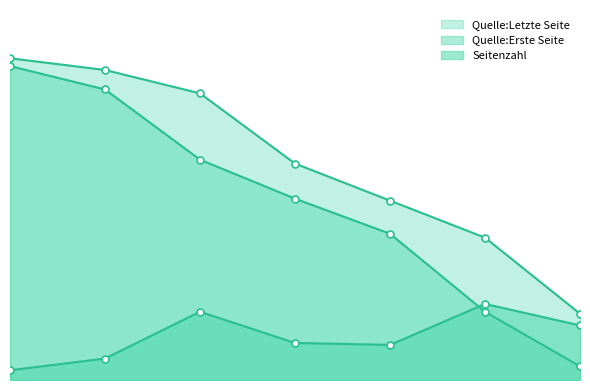

Reading left to right, what are all the values shown in this chart?

Seitenzahl: 5	11	35	19	18	39	28
Quelle:Erste Seite: 161	149	113	93	75	35	7
Quelle:Letzte Seite: 165	159	147	111	92	73	34